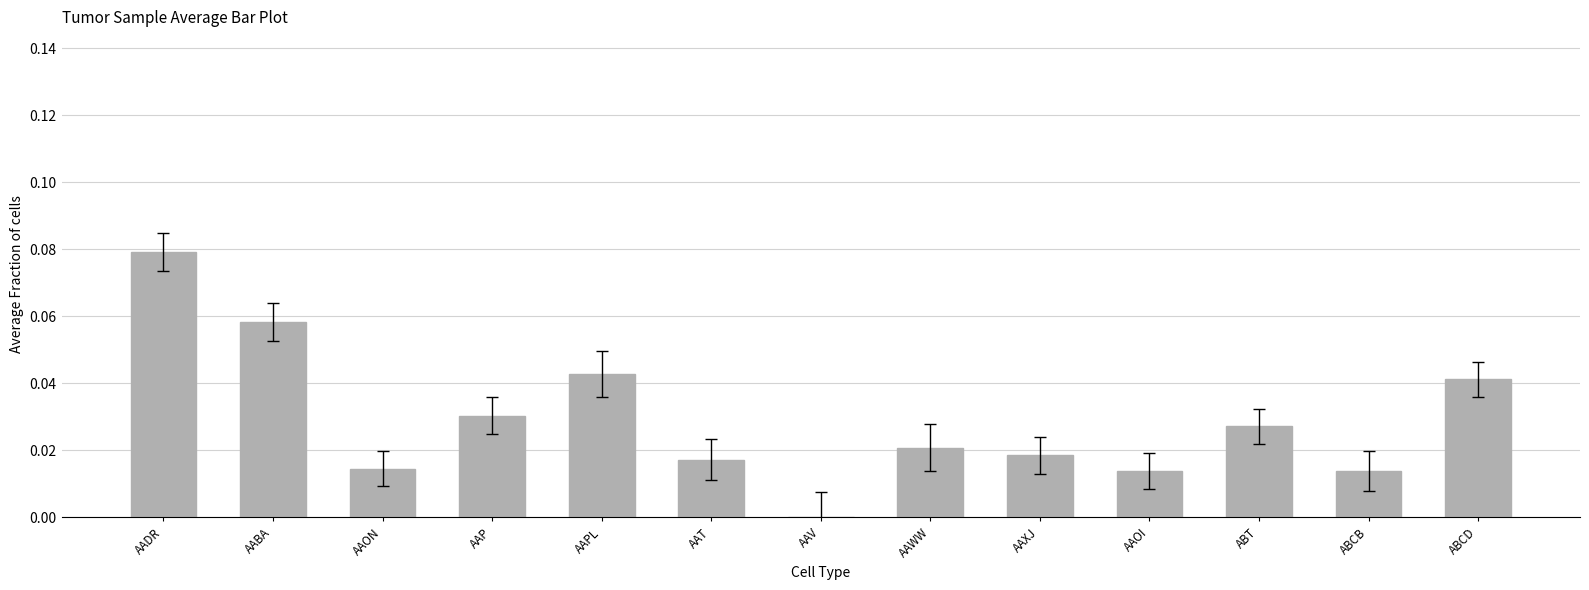

Which label corresponds to the largest value in the chart?

AADR